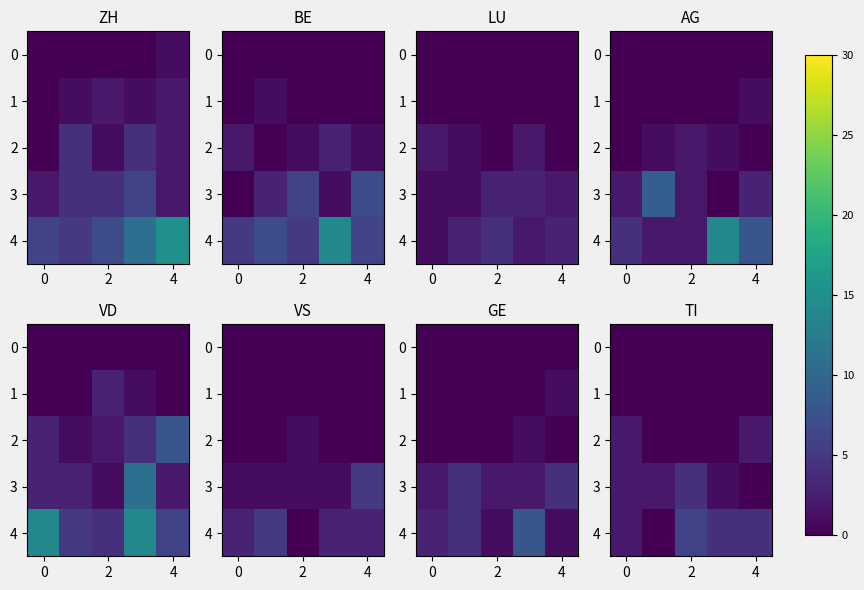

Which series has the widest spread of values?

4